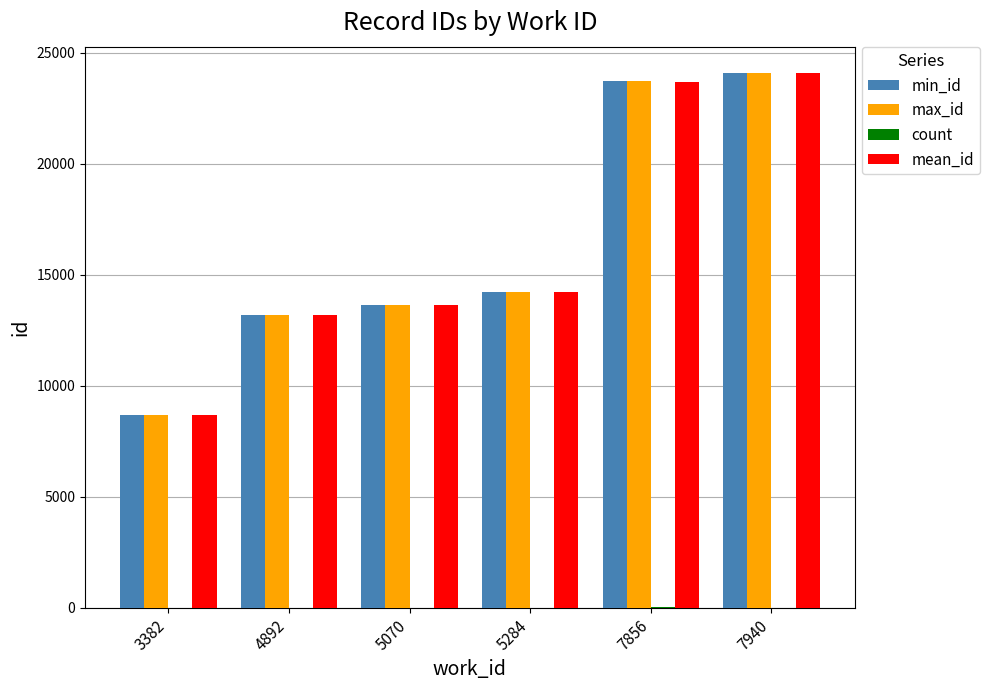

Where is min_id nearest to the value 16363?

5284